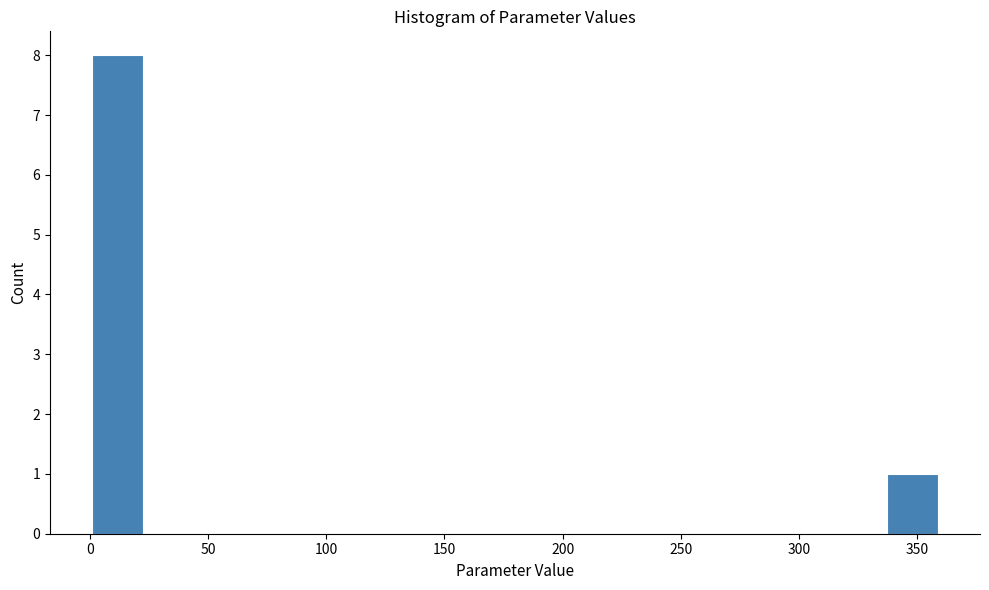

Over which range of the x-axis is the bar tallest?

0 to 25